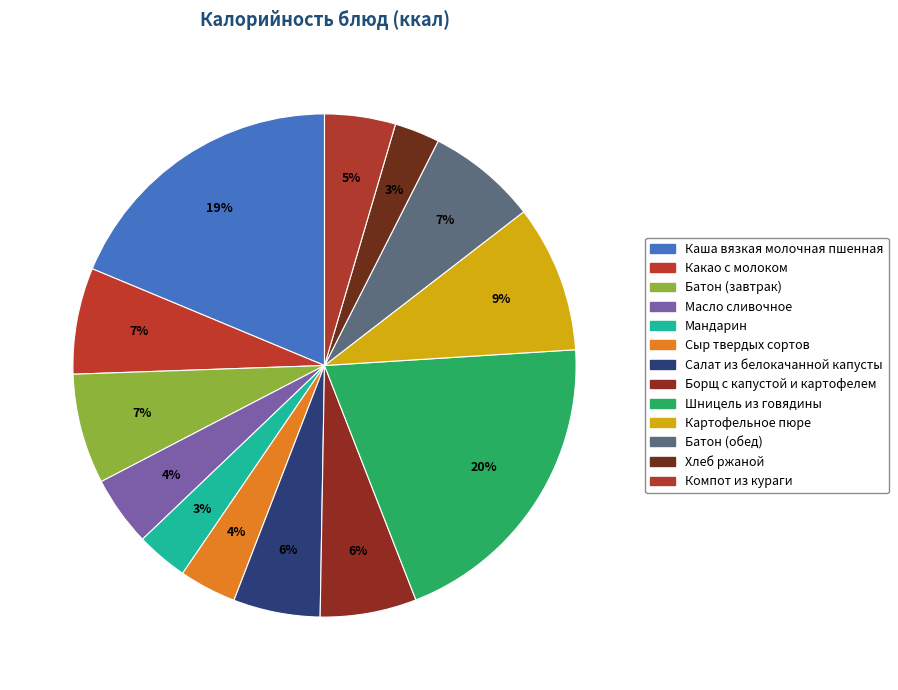

Does Салат из белокачанной капусты represent more than half of the total?

No